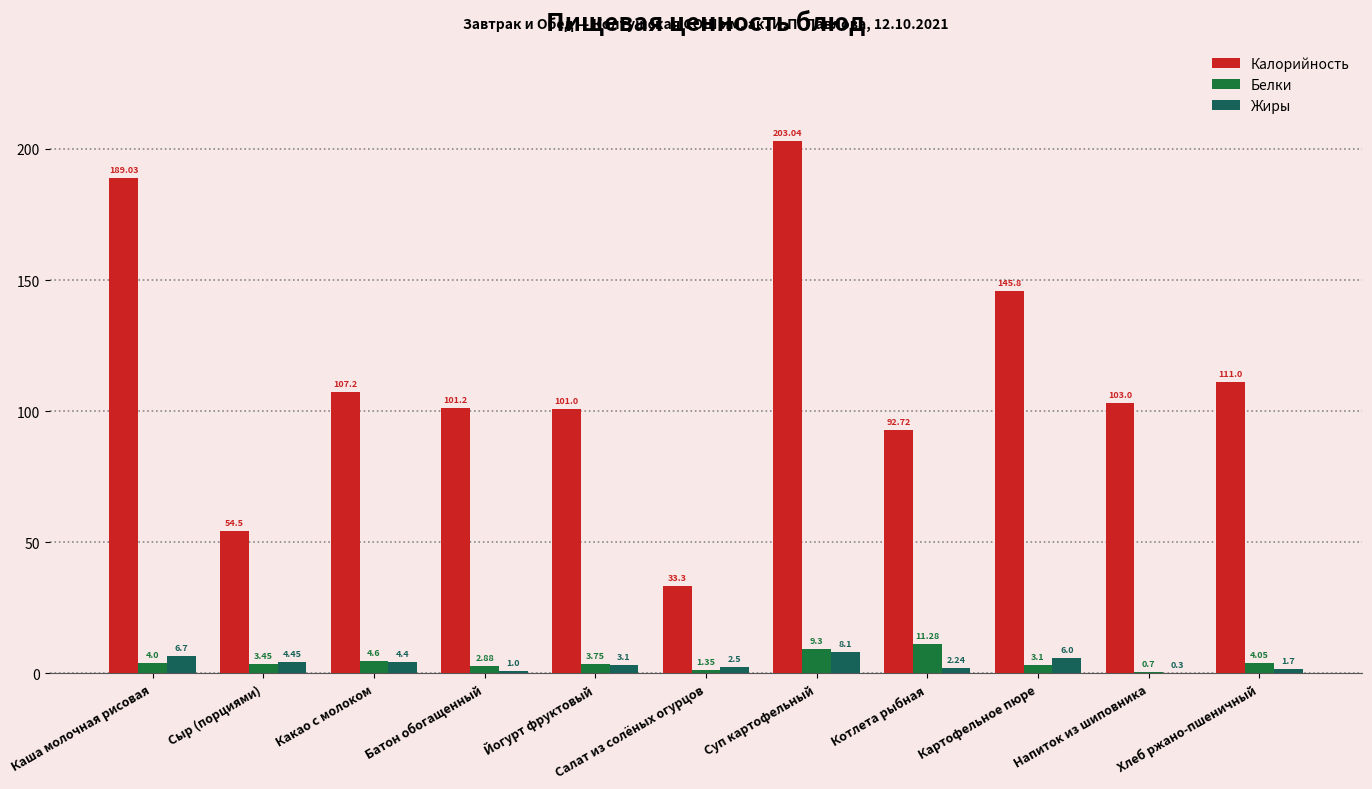

Rank the series at Йогурт фруктовый from lowest to highest value.

Жиры, Белки, Калорийность